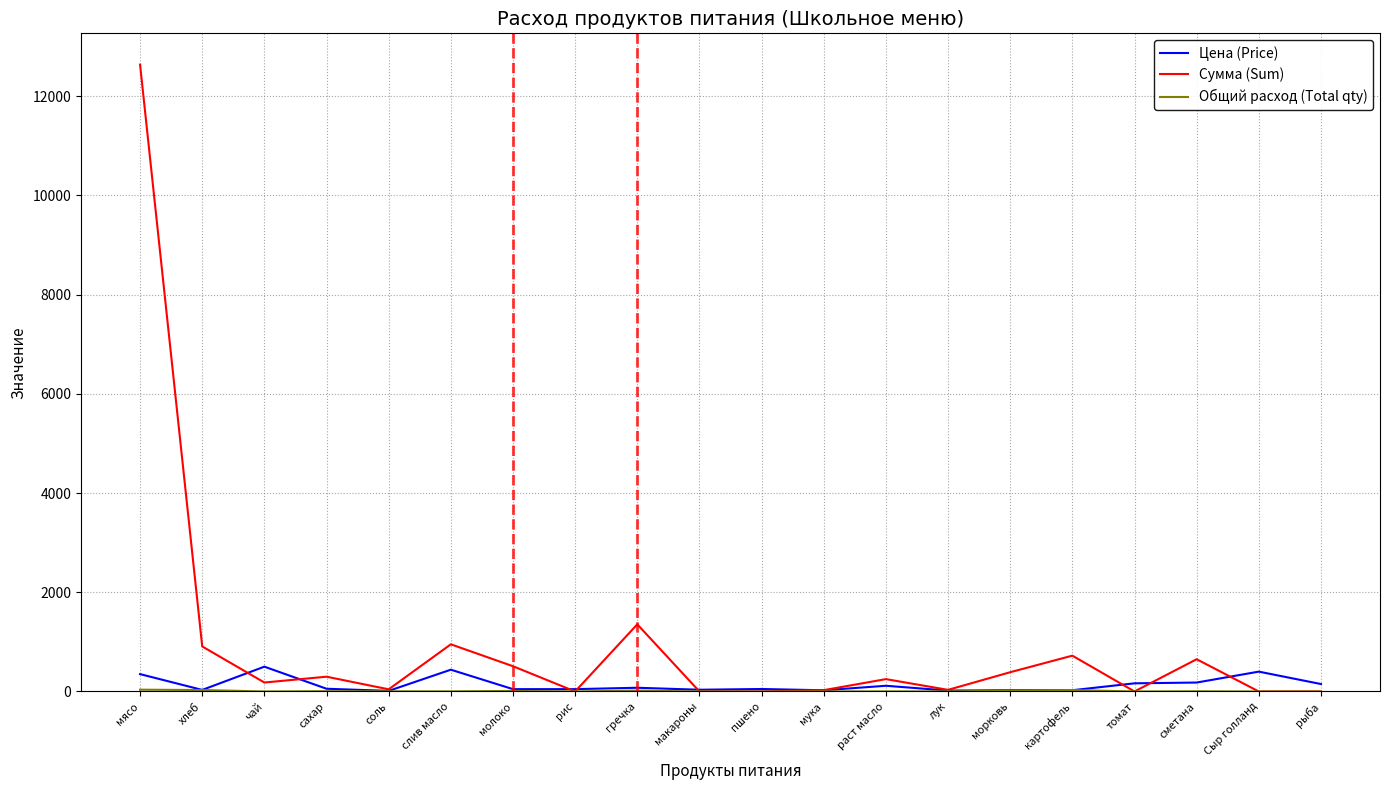

What is the highest value of the Сумма (Sum) series?

12635.0